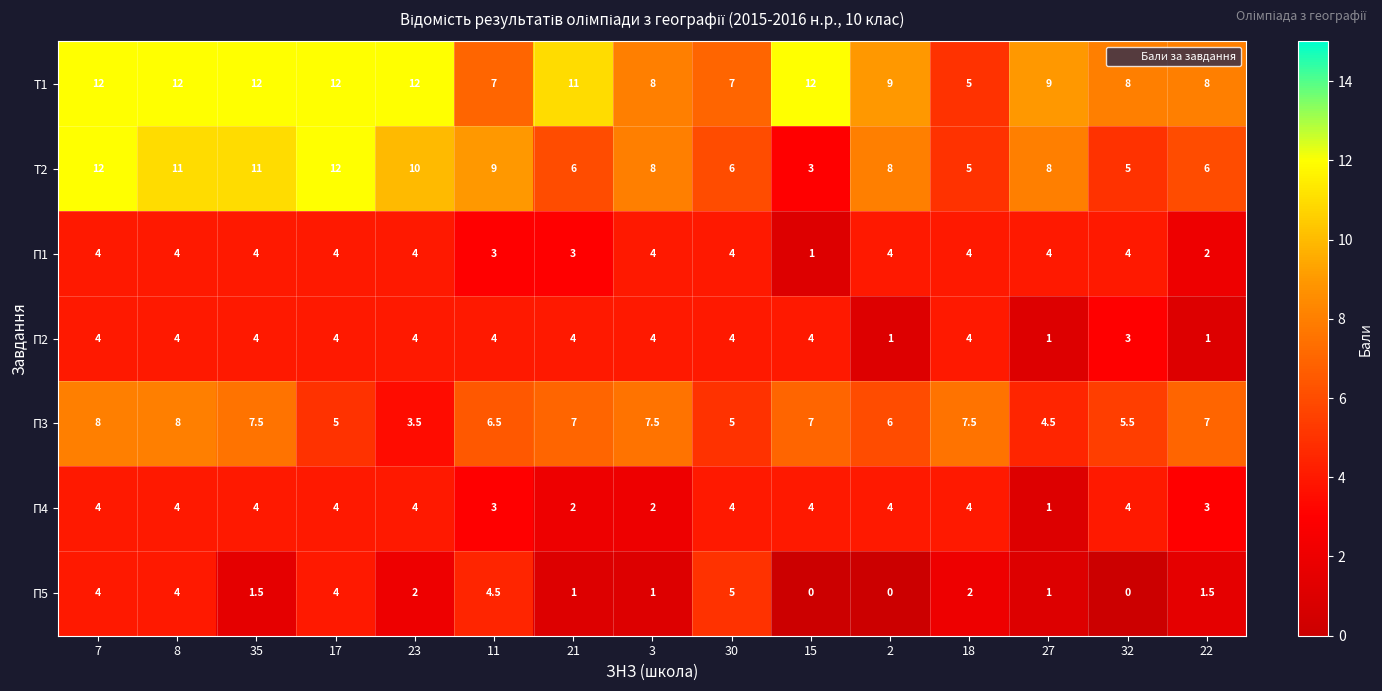

At 21, list the series in order from smallest to largest.

П5, П4, П1, П2, Т2, П3, Т1